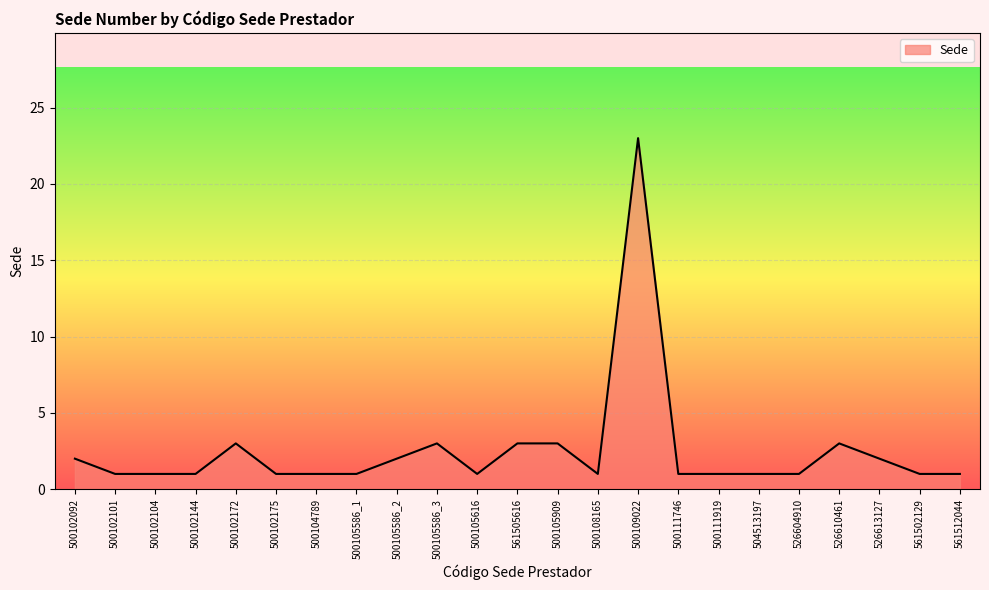

What is the difference between the second highest and minimum values?

2